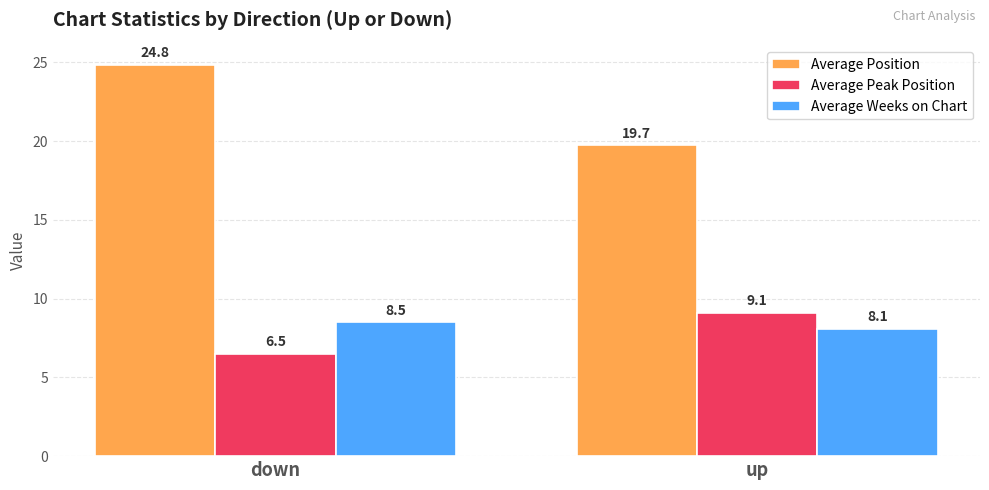

Which series has the largest total across all categories?

Average Position